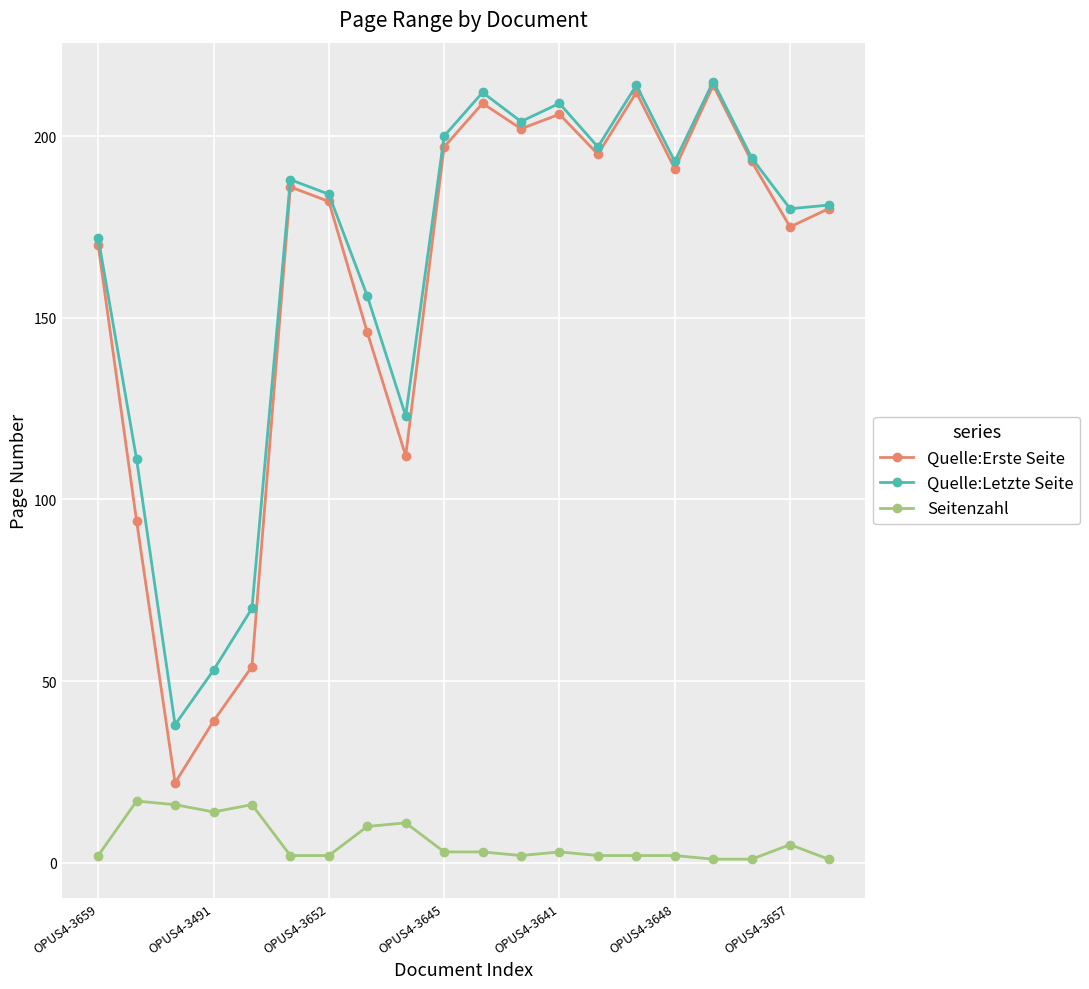

At how many categories does at least one series exceed 119?

16